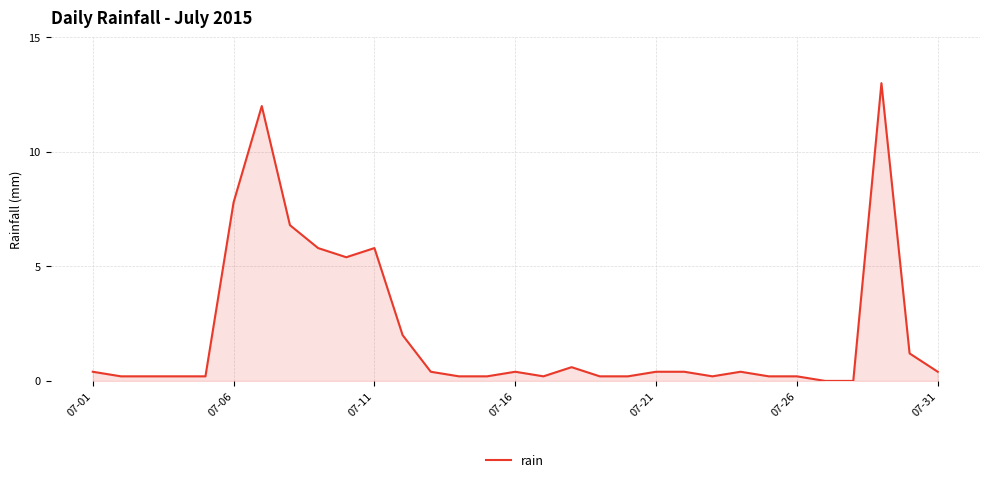

True or false: there are more than 0 points higher than both neighbors.

True